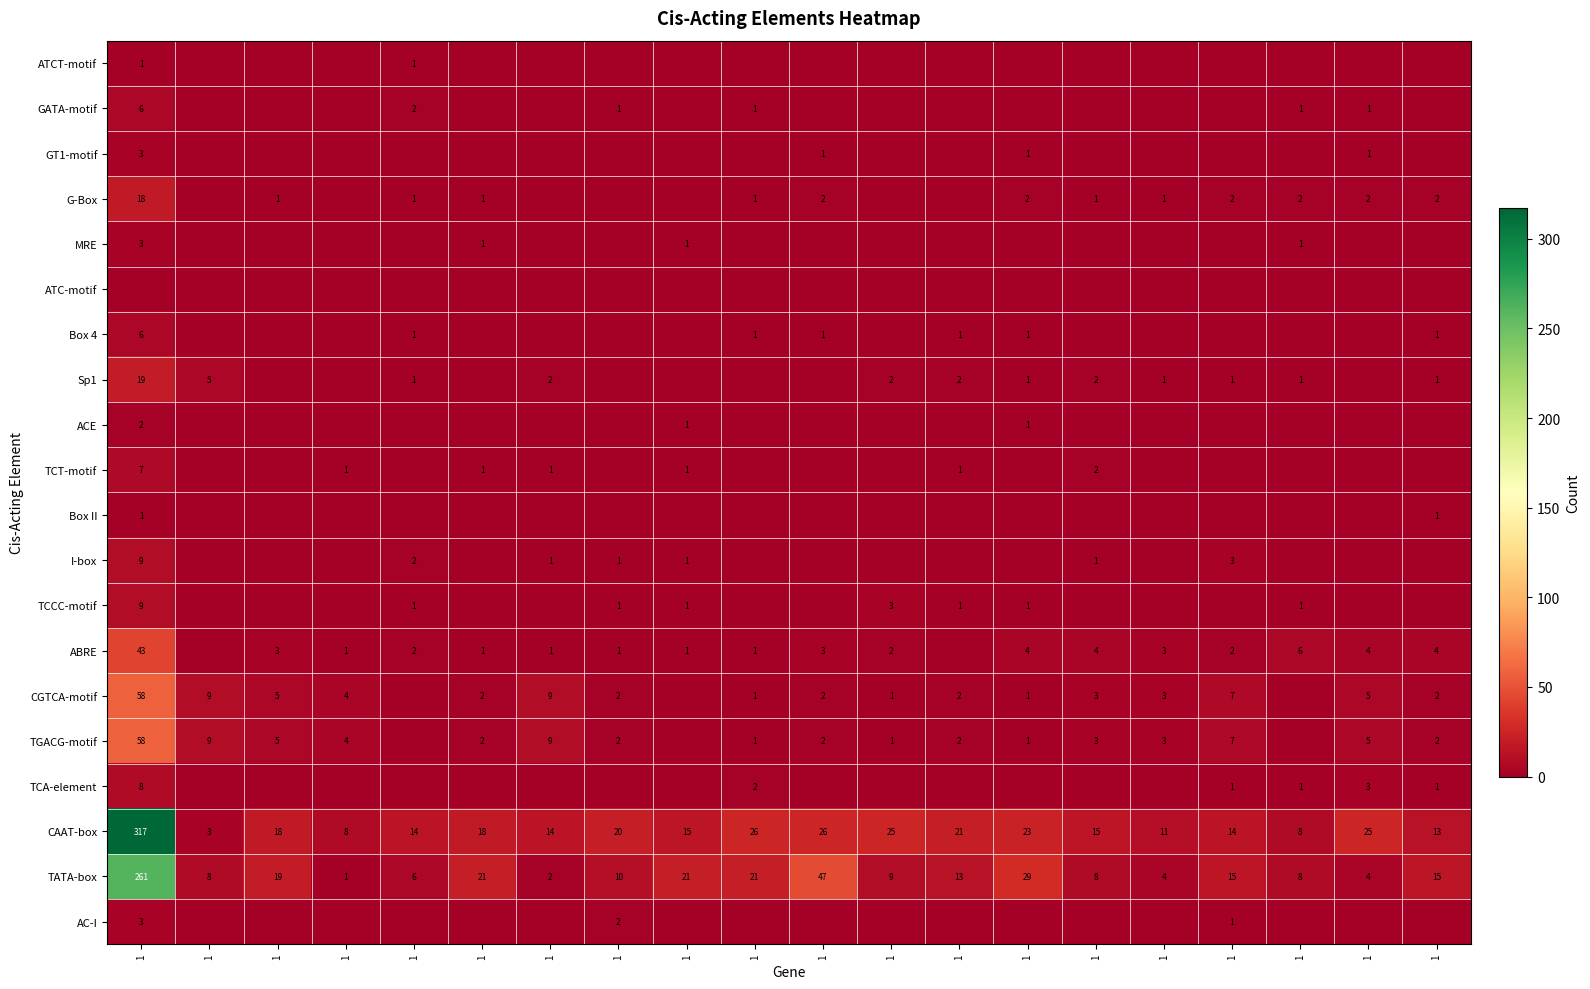

Which series has the largest range (max minus min)?

CAAT-box